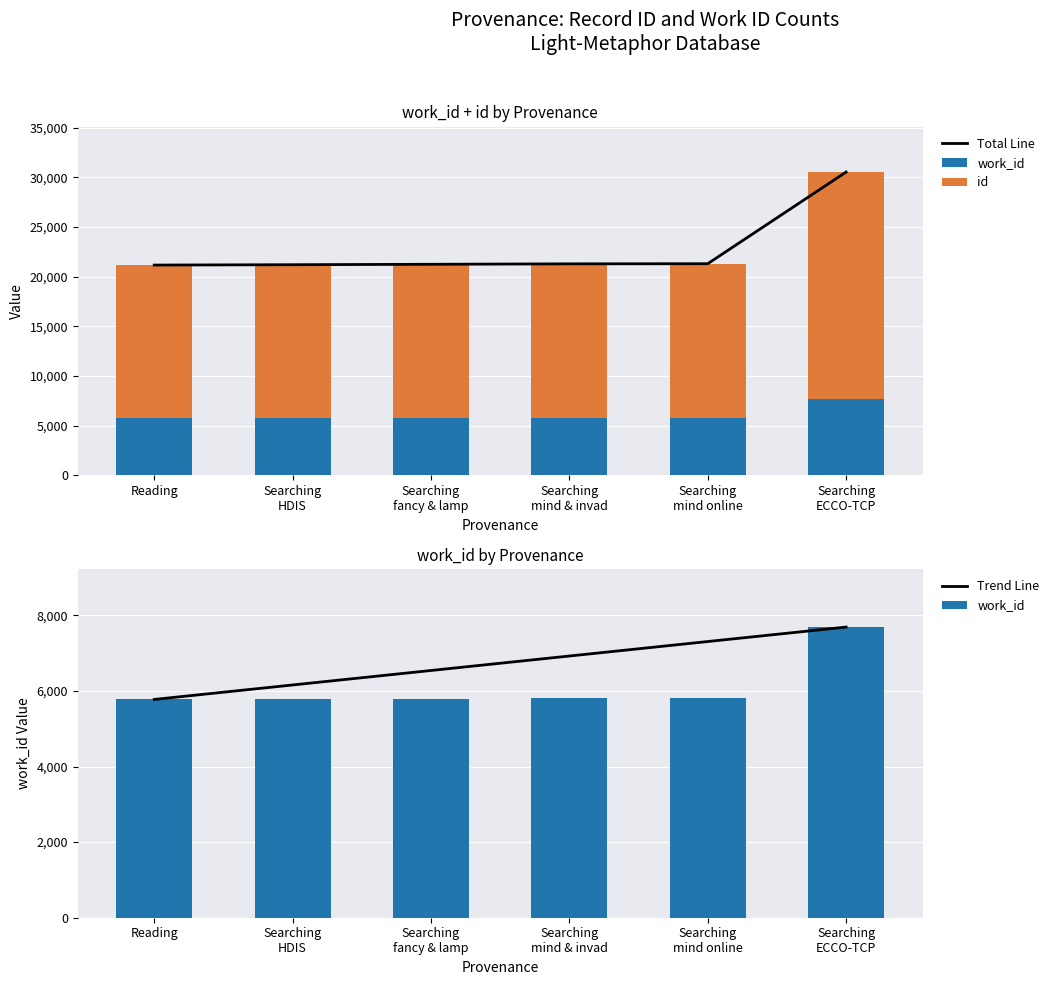

The Trend Line series shows 6158 at Searching
HDIS. True or false?

True